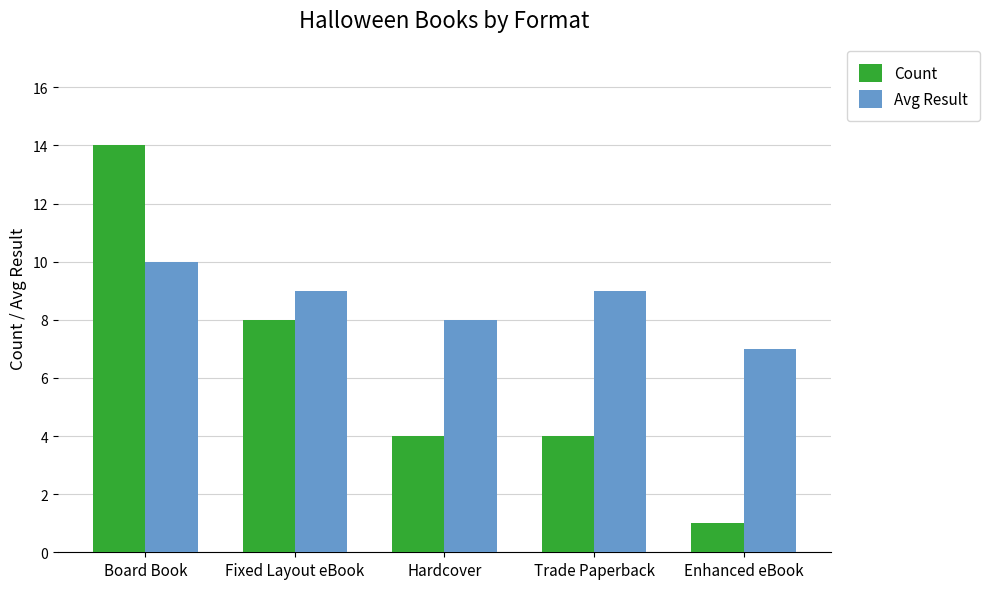

Which series changed the most between Board Book and Enhanced eBook?

Count